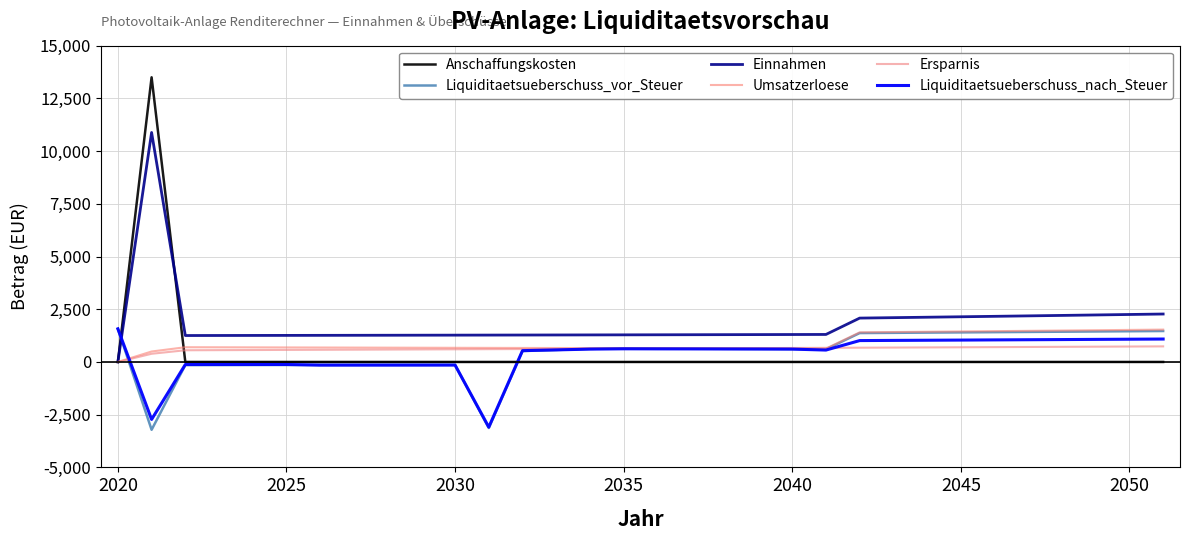

Does the chart have visible grid lines?

Yes